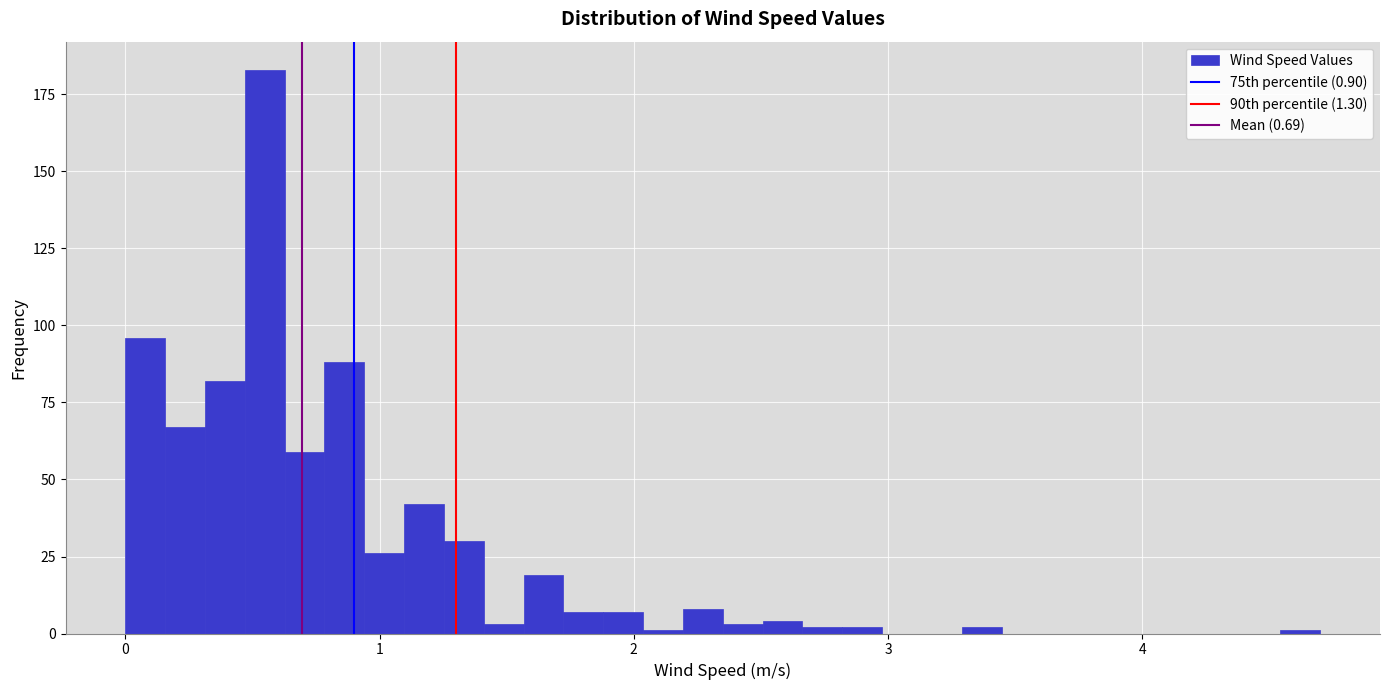

Read against the x-axis, roughly where is the centre of the tallest bar?

0.5